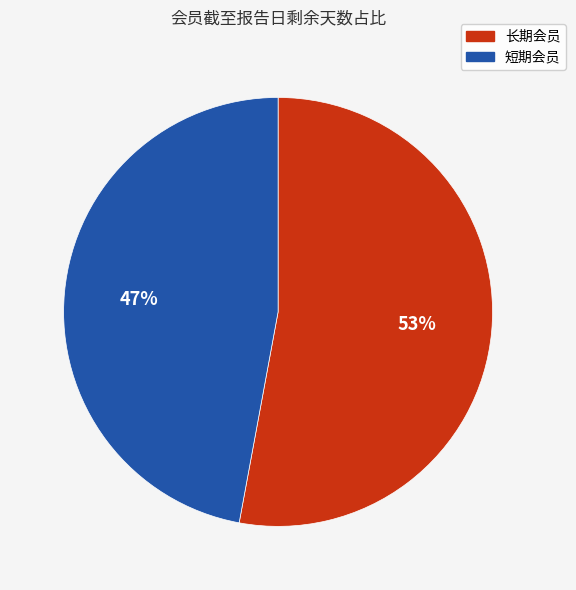

Which slice is the smallest?

短期会员